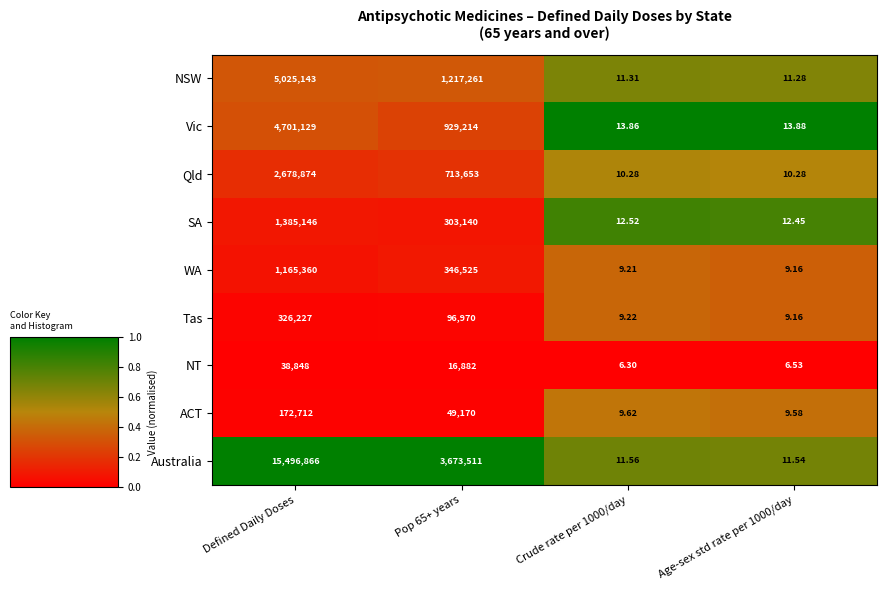

Which label corresponds to the largest value in the chart?

Defined Daily Doses